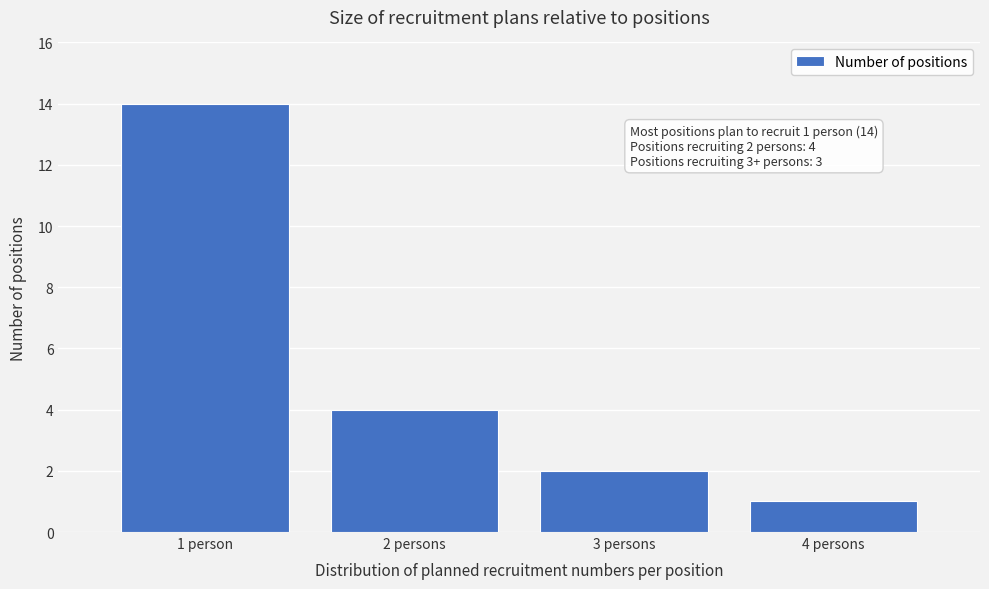

Reading left to right, transcribe all the data shown in this chart.

14	4	2	1